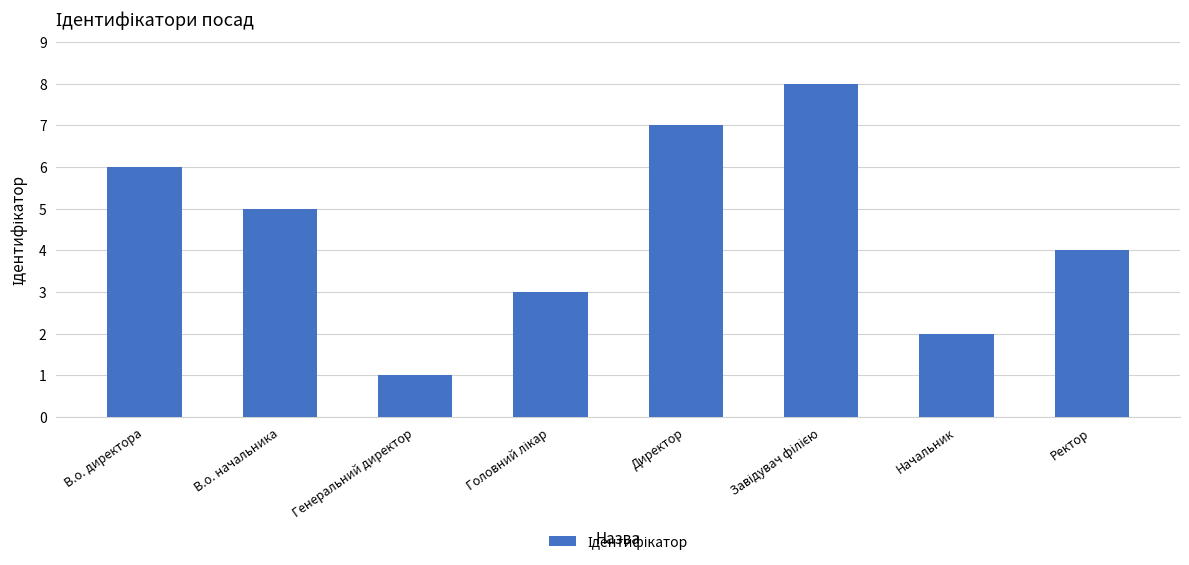

Approximately how many times larger is the value at Директор compared to В.о. директора?

1.2